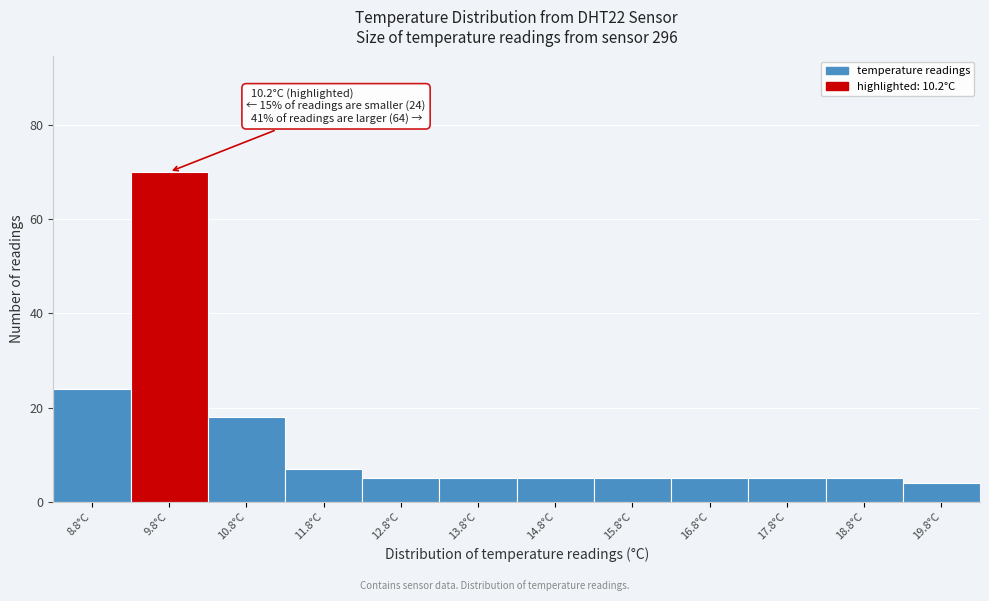

Reading left to right, transcribe all the data shown in this chart.

8.8°C=24	9.8°C=70	10.8°C=18	11.8°C=7	12.8°C=5	13.8°C=5	14.8°C=5	15.8°C=5	16.8°C=5	17.8°C=5	18.8°C=5	19.8°C=4